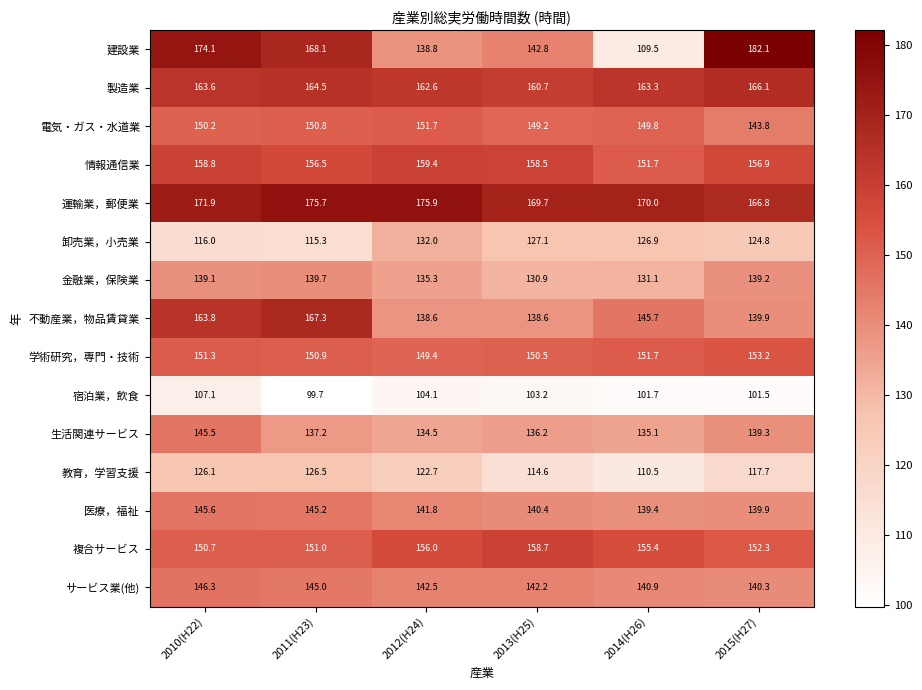

Which series changed the most between 2011(H23) and 2014(H26)?

建設業